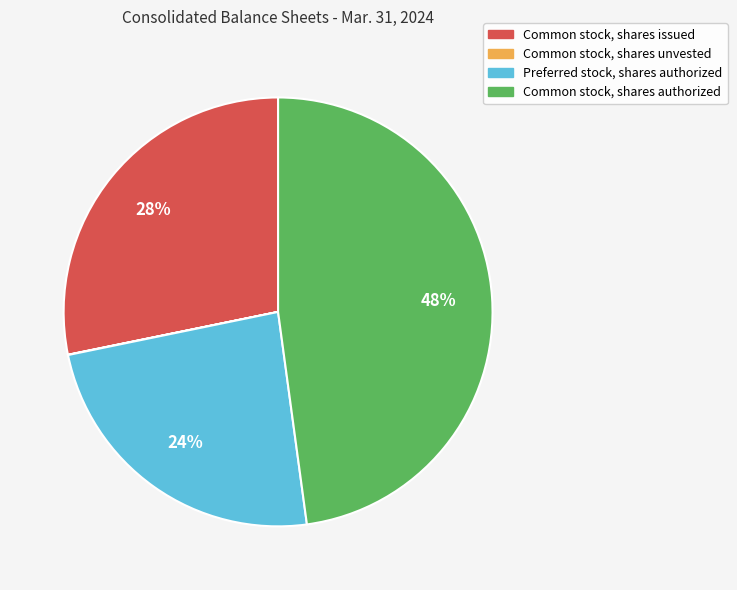

Is there any slice that represents more than half of the pie?

No